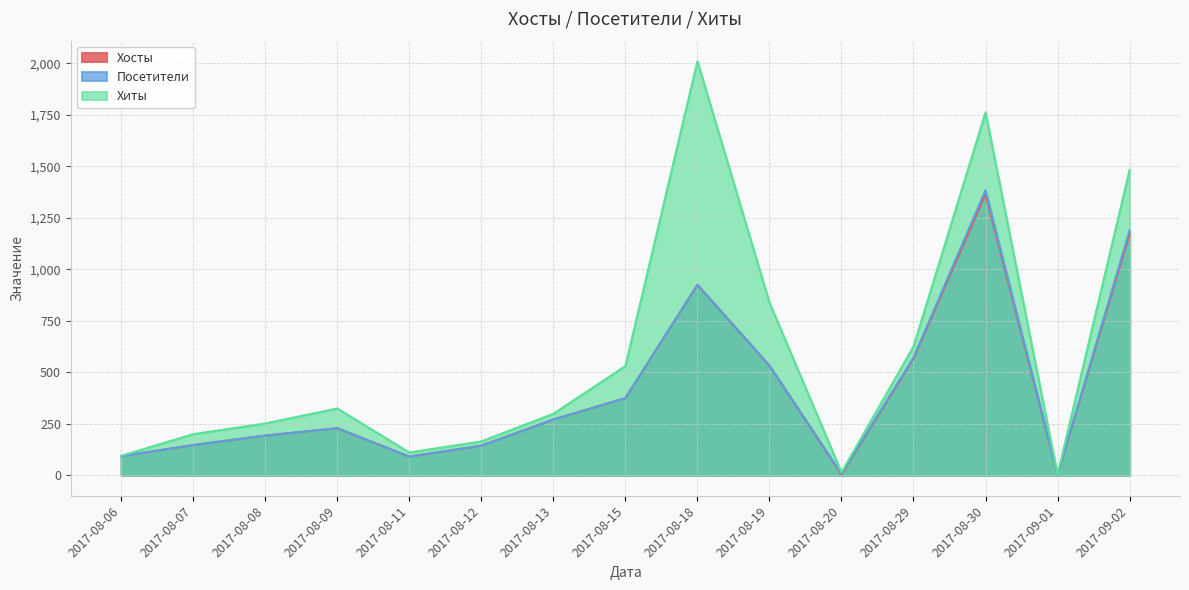

Reading left to right, transcribe all the data shown in this chart.

Хосты: 2017-08-06=92	2017-08-07=146	2017-08-08=192	2017-08-09=228	2017-08-11=90	2017-08-12=143	2017-08-13=270	2017-08-15=374	2017-08-18=924	2017-08-19=532	2017-08-20=3	2017-08-29=566	2017-08-30=1365	2017-09-01=2	2017-09-02=1171
Посетители: 2017-08-06=92	2017-08-07=146	2017-08-08=192	2017-08-09=228	2017-08-11=90	2017-08-12=143	2017-08-13=270	2017-08-15=374	2017-08-18=924	2017-08-19=532	2017-08-20=7	2017-08-29=571	2017-08-30=1384	2017-09-01=2	2017-09-02=1188
Хиты: 2017-08-06=94	2017-08-07=199	2017-08-08=251	2017-08-09=324	2017-08-11=110	2017-08-12=164	2017-08-13=298	2017-08-15=530	2017-08-18=2010	2017-08-19=838	2017-08-20=13	2017-08-29=625	2017-08-30=1762	2017-09-01=2	2017-09-02=1482